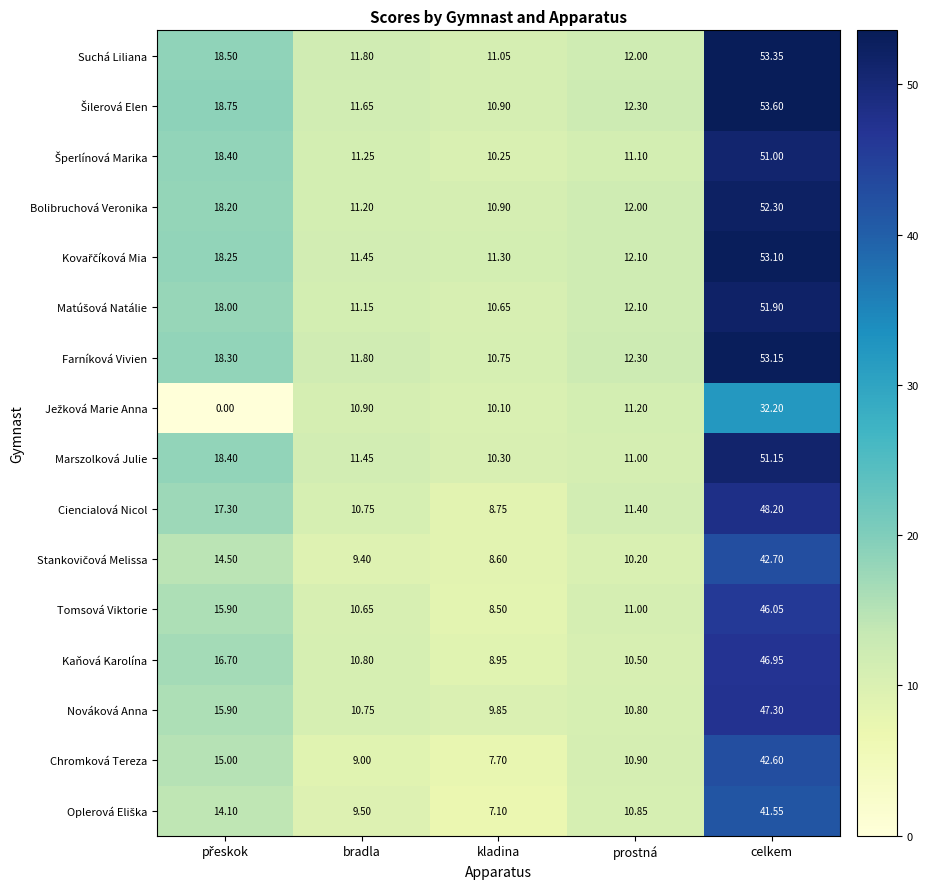

At how many categories does at least one series exceed 0?

5